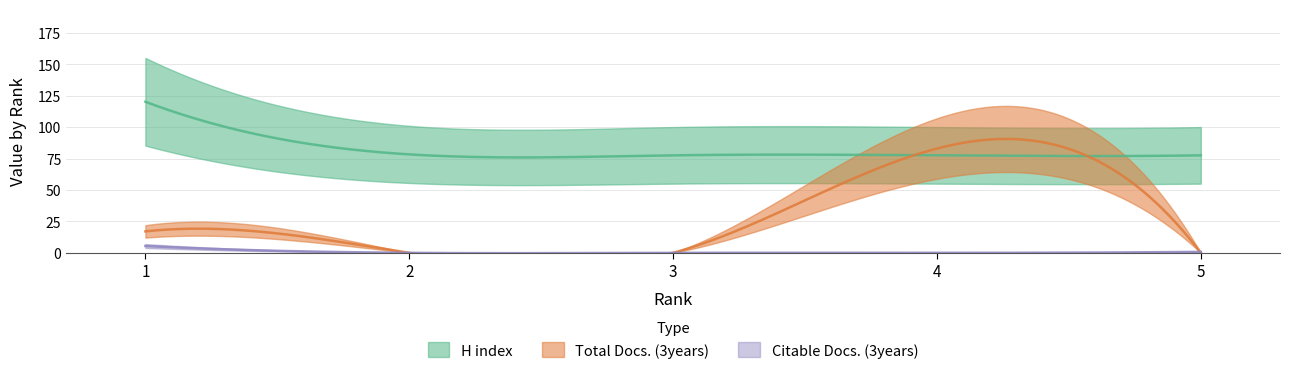

At 3, list the series in order from smallest to largest.

Total Docs. (3years), Citable Docs. (3years), H index